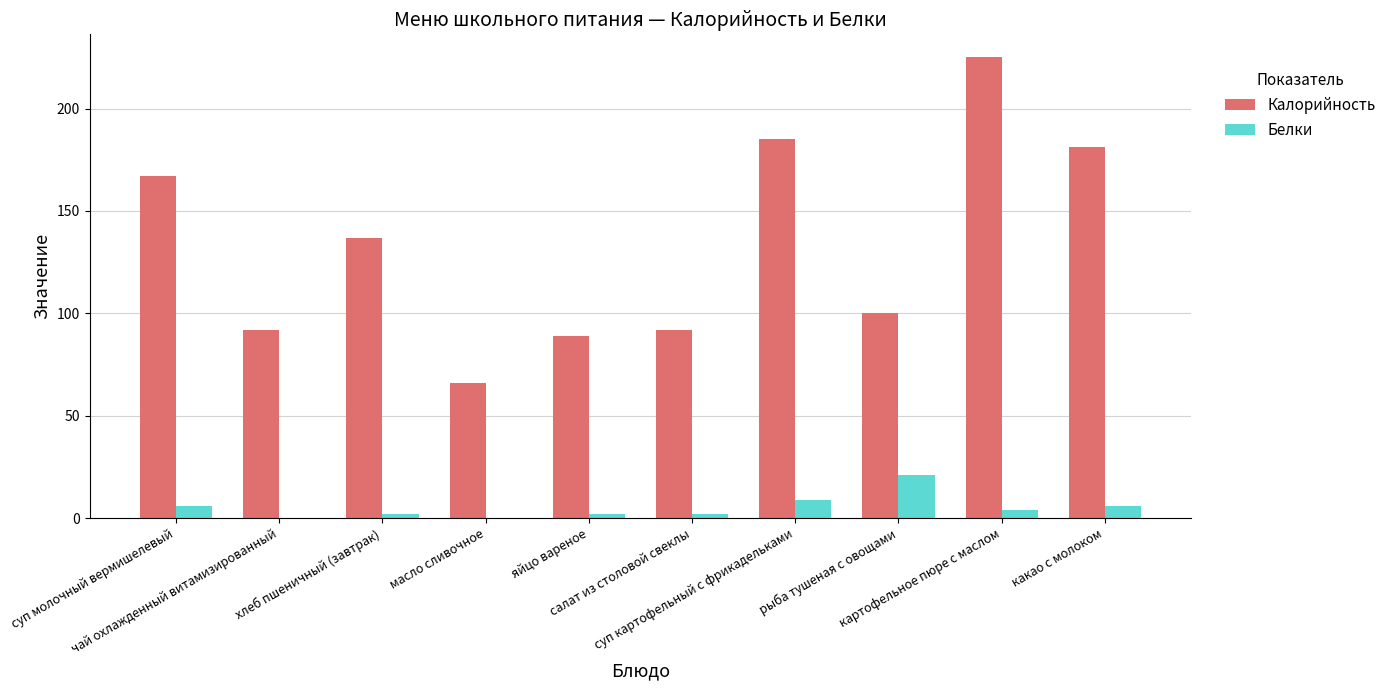

What is the maximum value shown in the chart?

225.0